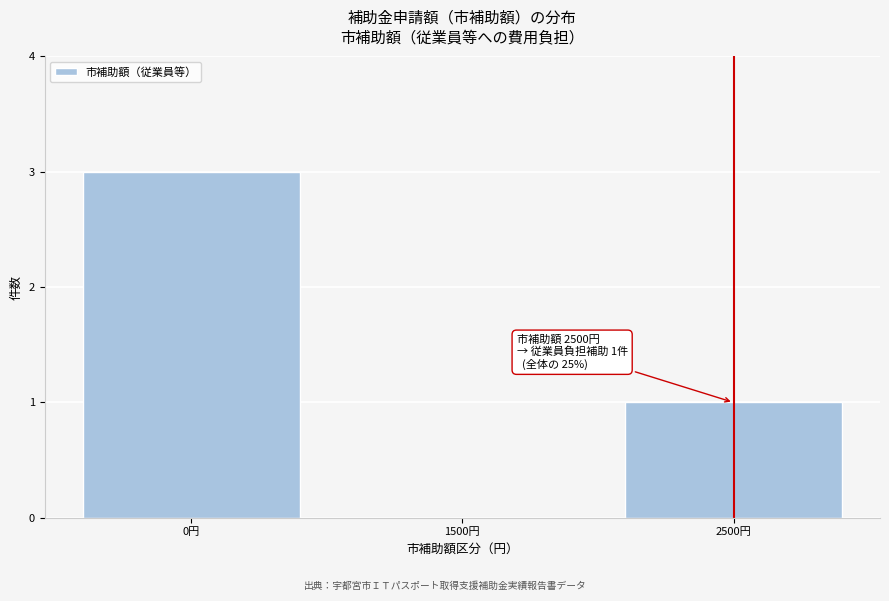

Reading left to right, transcribe all the data shown in this chart.

0円=3	1500円=0	2500円=1